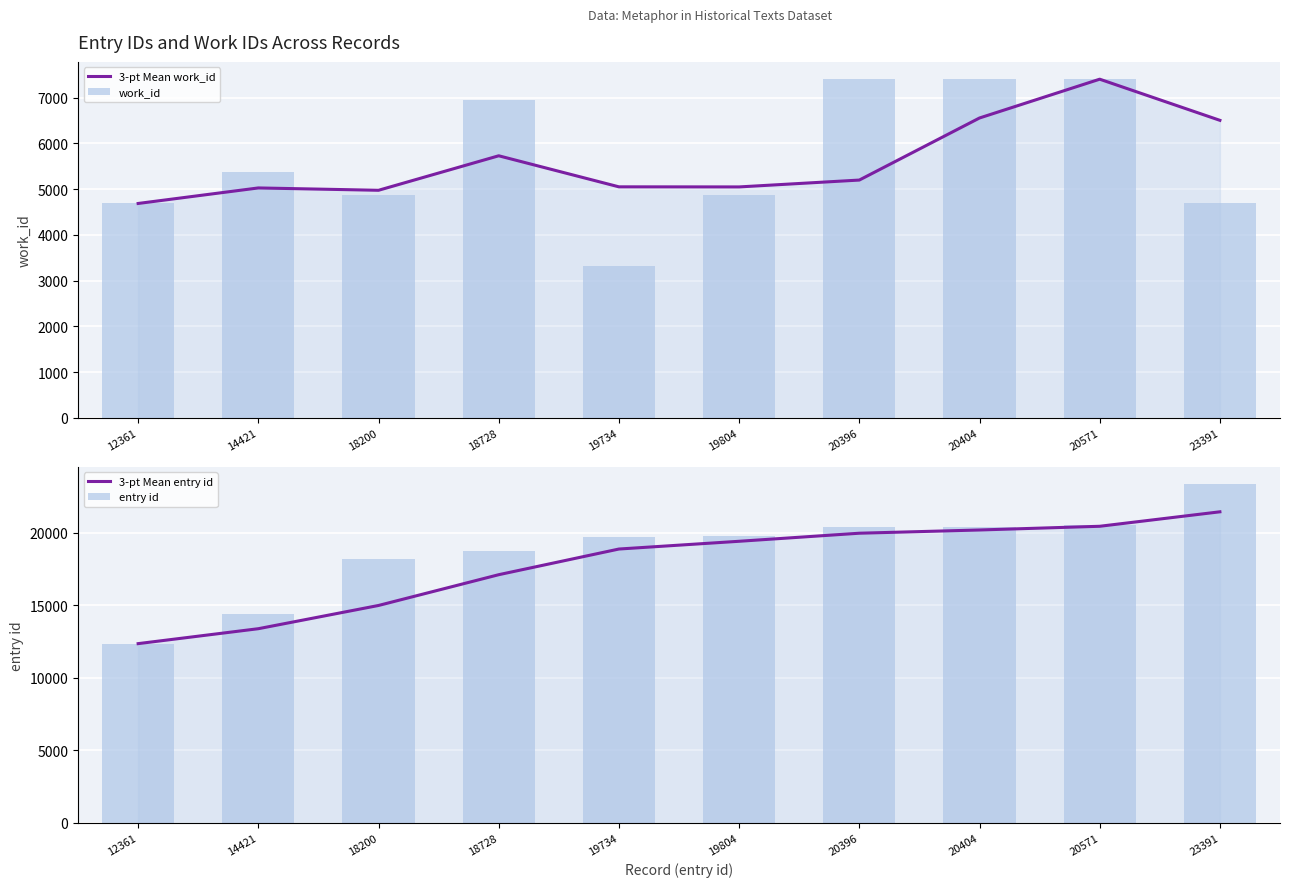

What is the sum of the entry id values at 18728 and 20404?

39132.0